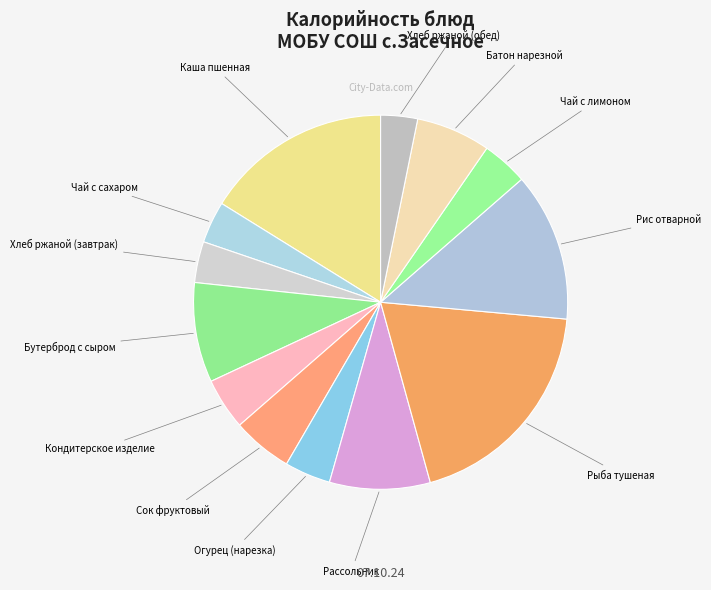

Is there any slice that represents more than half of the pie?

No